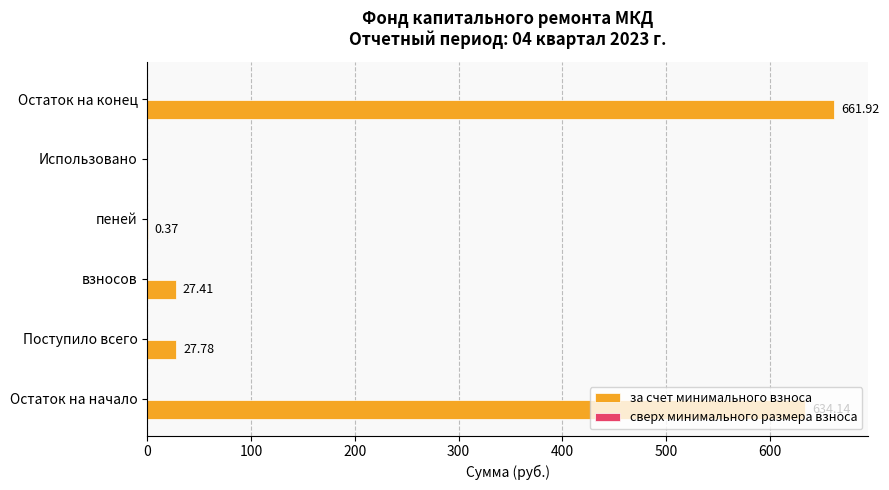

What is the sum of all values?

1351.6